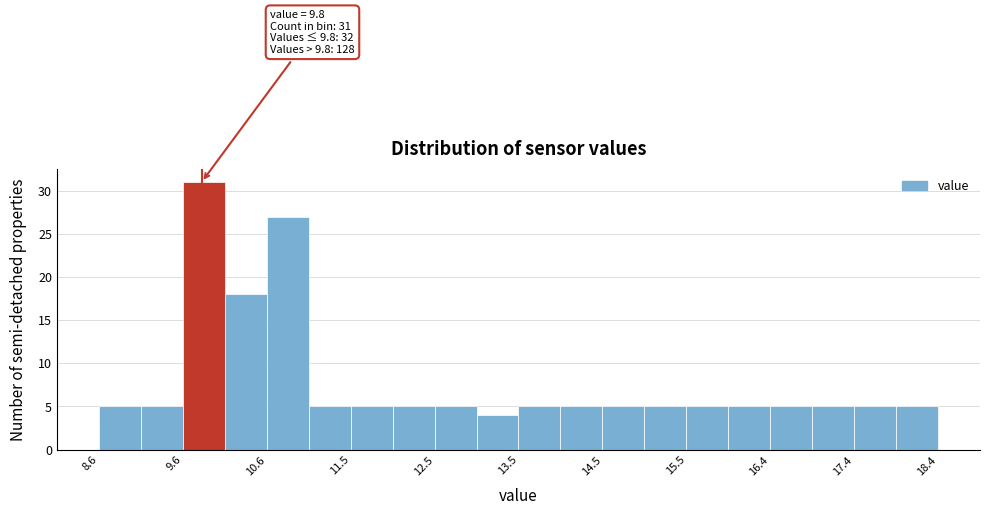

Which range on the x-axis has the tallest bar?

9.58 to 10.07